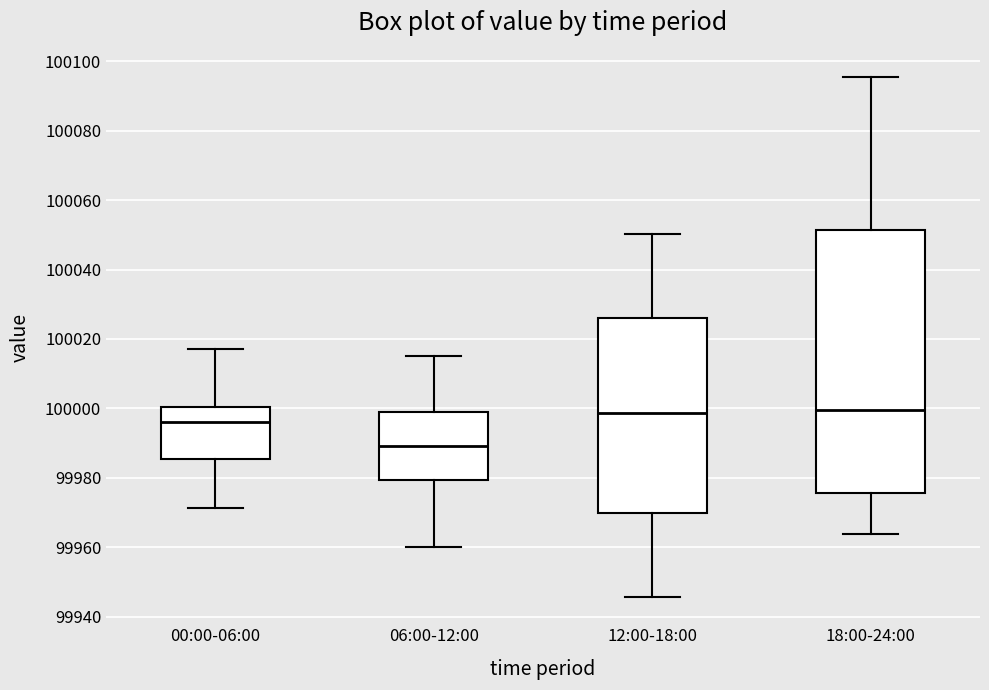

Reading left to right, read every box against the y-axis: the position of its median line, the range the box covers, and the ends of its whiskers. The values are not printed on the chart, so give them approximately, as read against the axis.

00:00-06:00: median 99996, box 99986 to 100000, whiskers 99972 to 100016
06:00-12:00: median 99990, box 99980 to 100000, whiskers 99960 to 100016
12:00-18:00: median 99998, box 99970 to 100026, whiskers 99946 to 100050
18:00-24:00: median 100000, box 99976 to 100052, whiskers 99964 to 100096